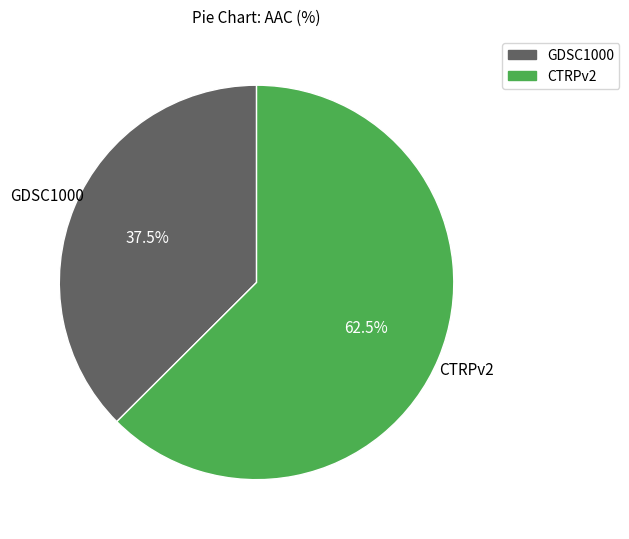

The GDSC1000 slice represents 31% of the pie. True or false?

False